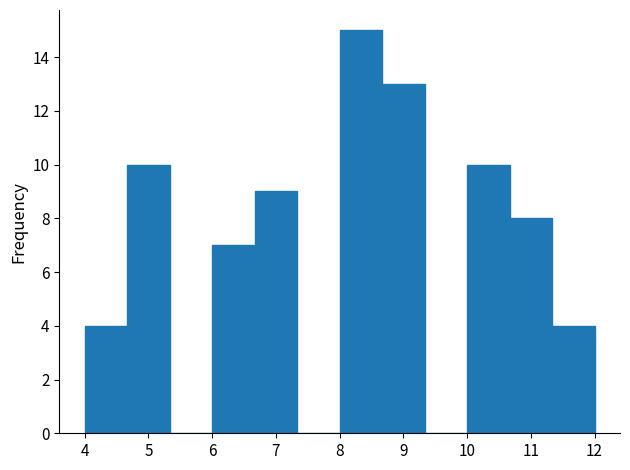

Which range on the x-axis has the tallest bar?

8.0 to 8.7